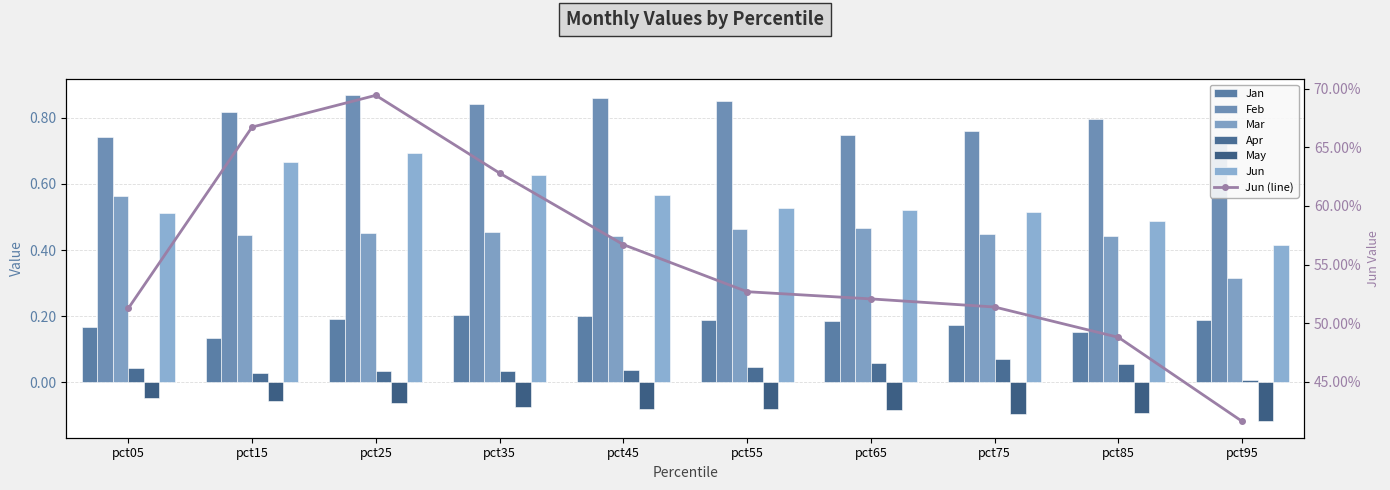

What is the difference between the highest and lowest values at pct85?

0.9